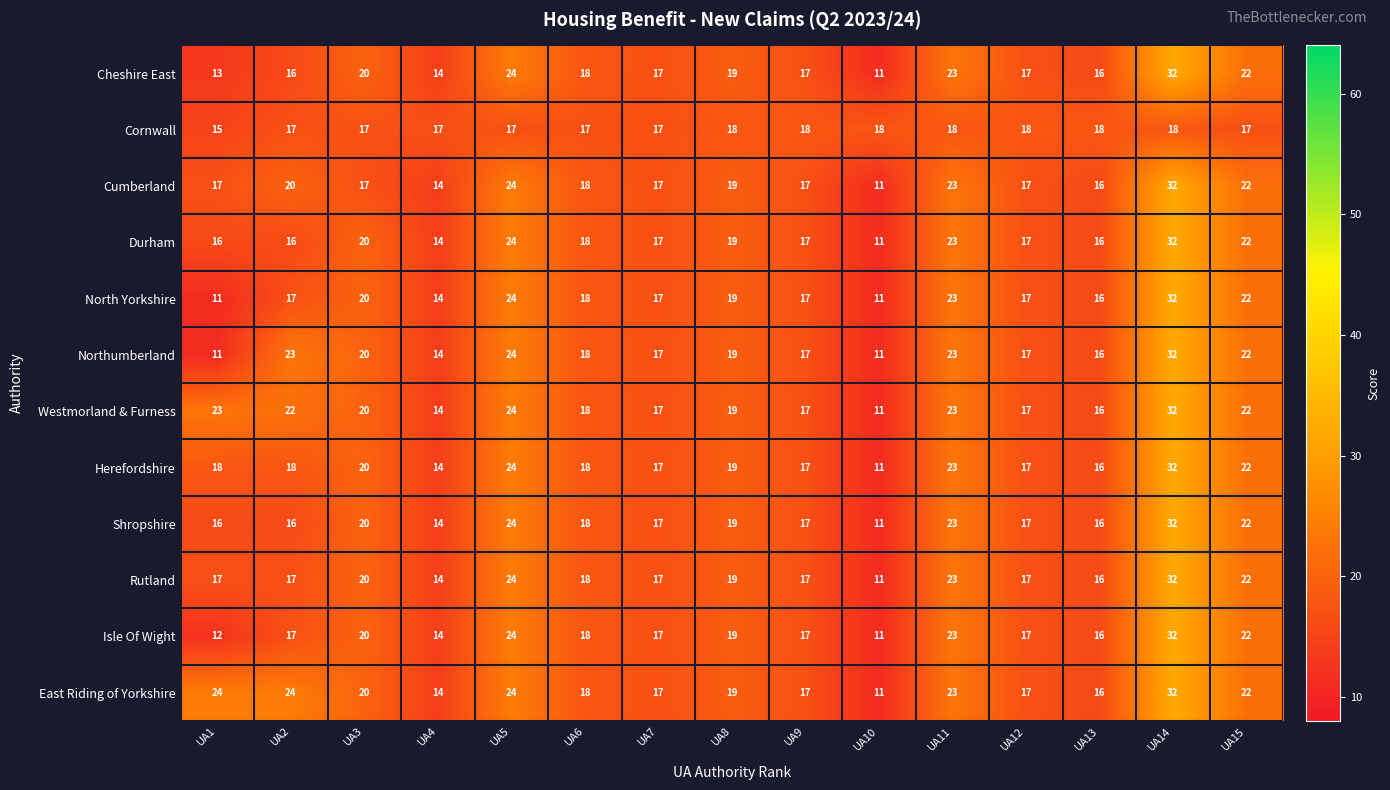

Which series has the largest total across all categories?

East Riding of Yorkshire